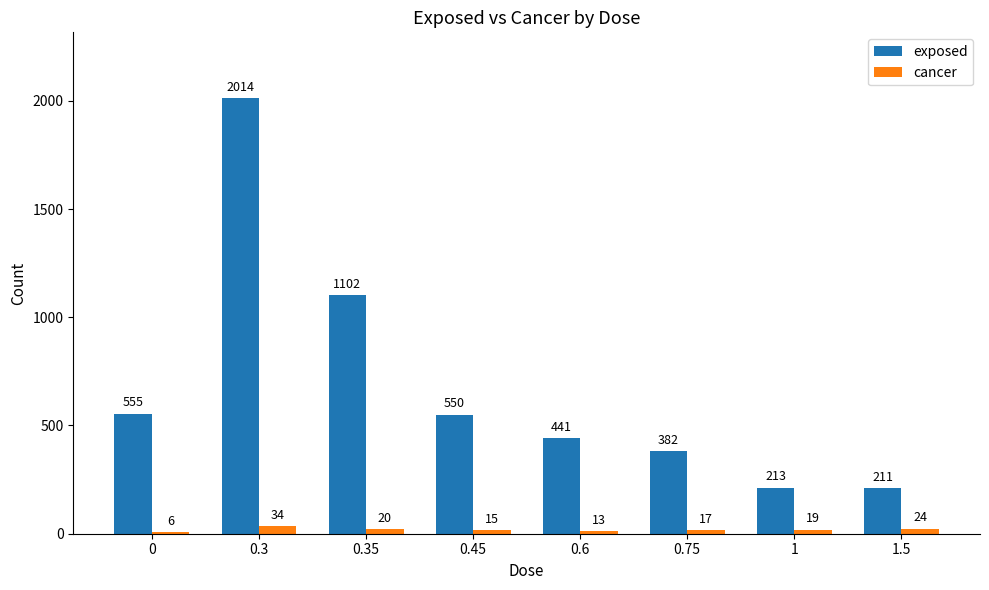

At which label does cancer first exceed 19?

0.3